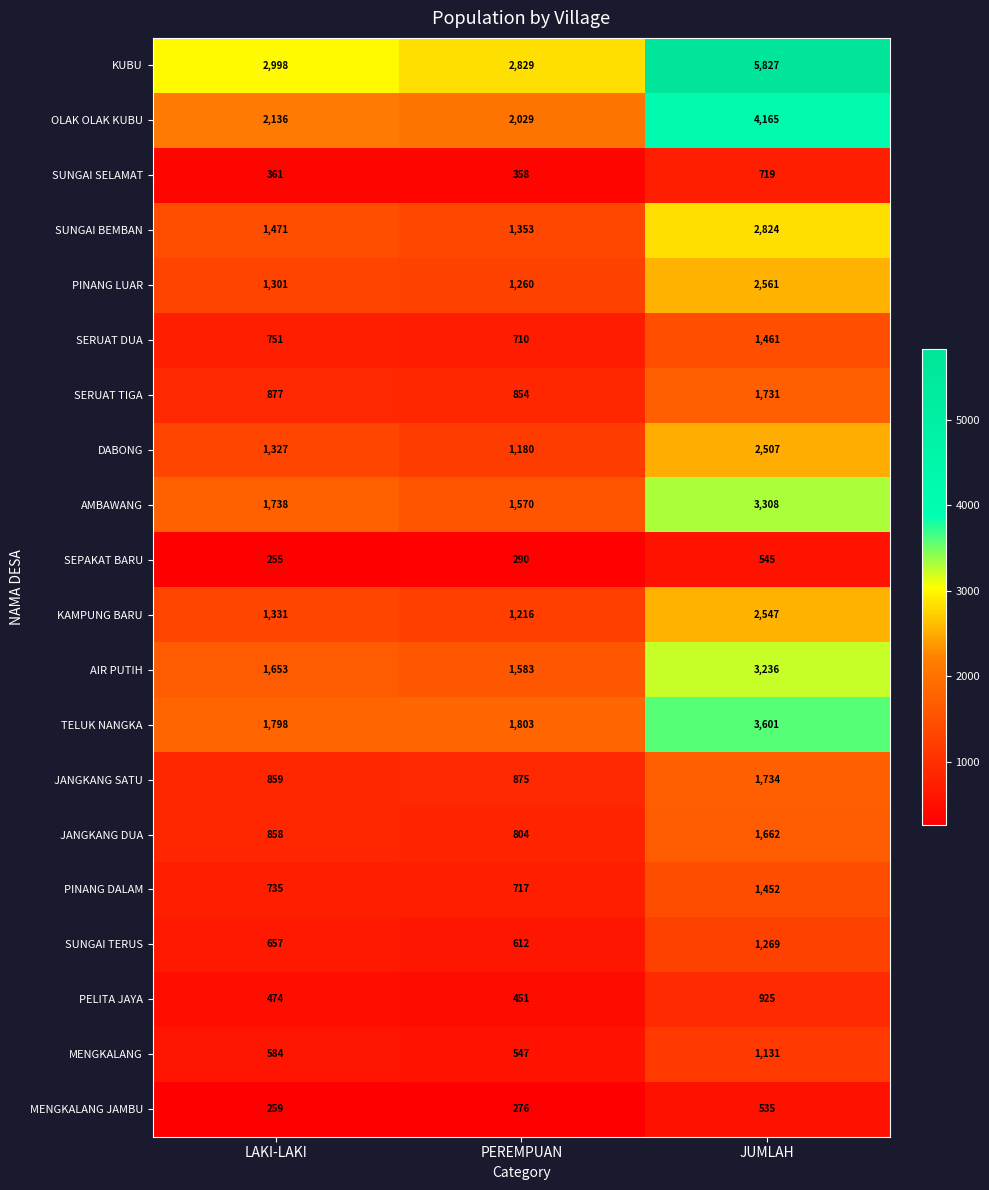

Between PEREMPUAN and JUMLAH, which series saw the biggest shift?

KUBU